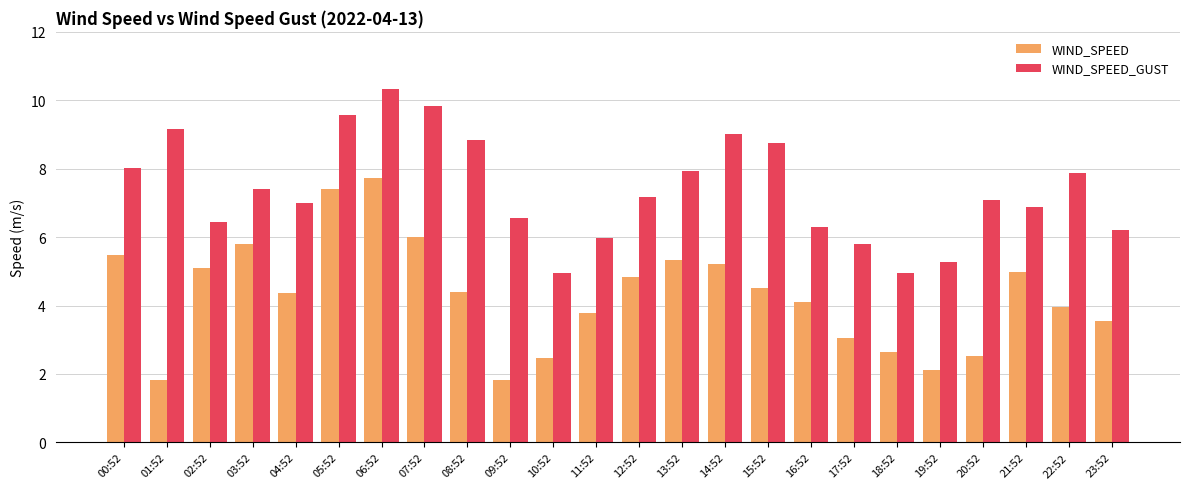

What is the value of the WIND_SPEED_GUST bar at the 21st from the left?

7.1